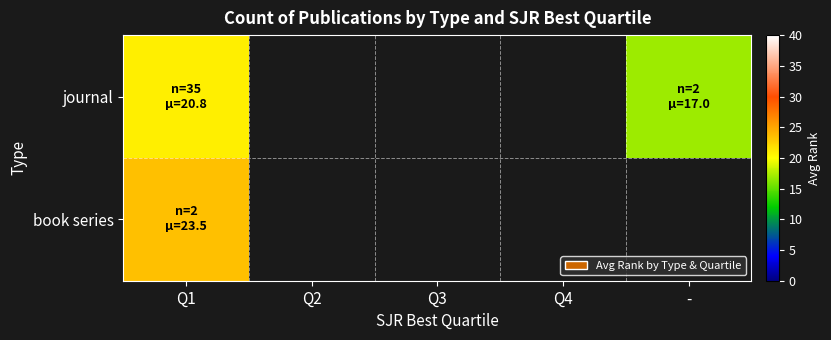

At how many categories does at least one series exceed 17?

1